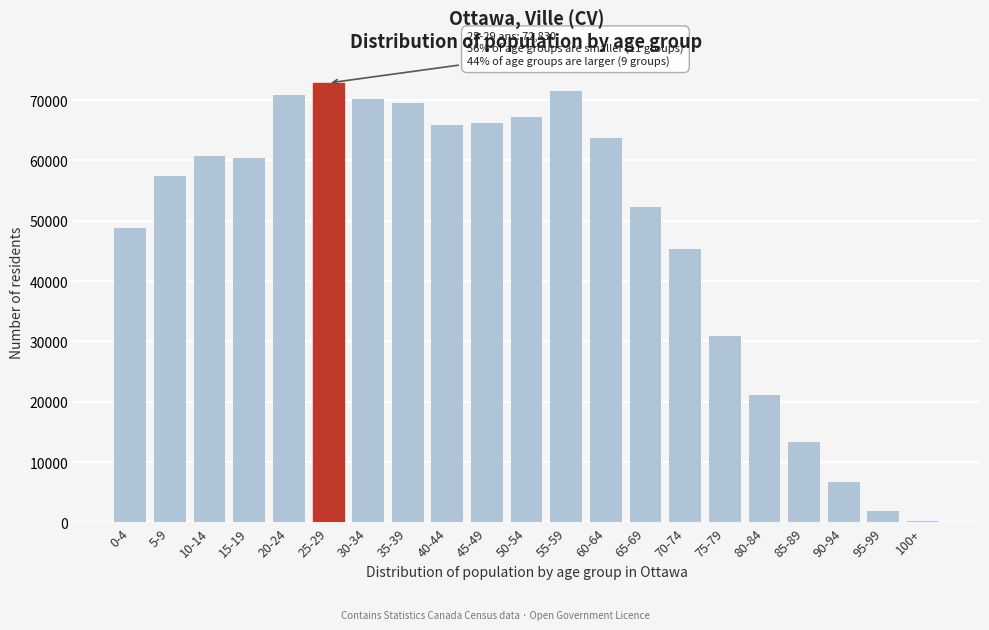

Reading right to left, list all the values displayed in this chart.

275	1960	6775	13385	21080	30940	45375	52355	63795	71465	67265	66240	65890	69520	70190	72830	70785	60385	60720	57410	48790